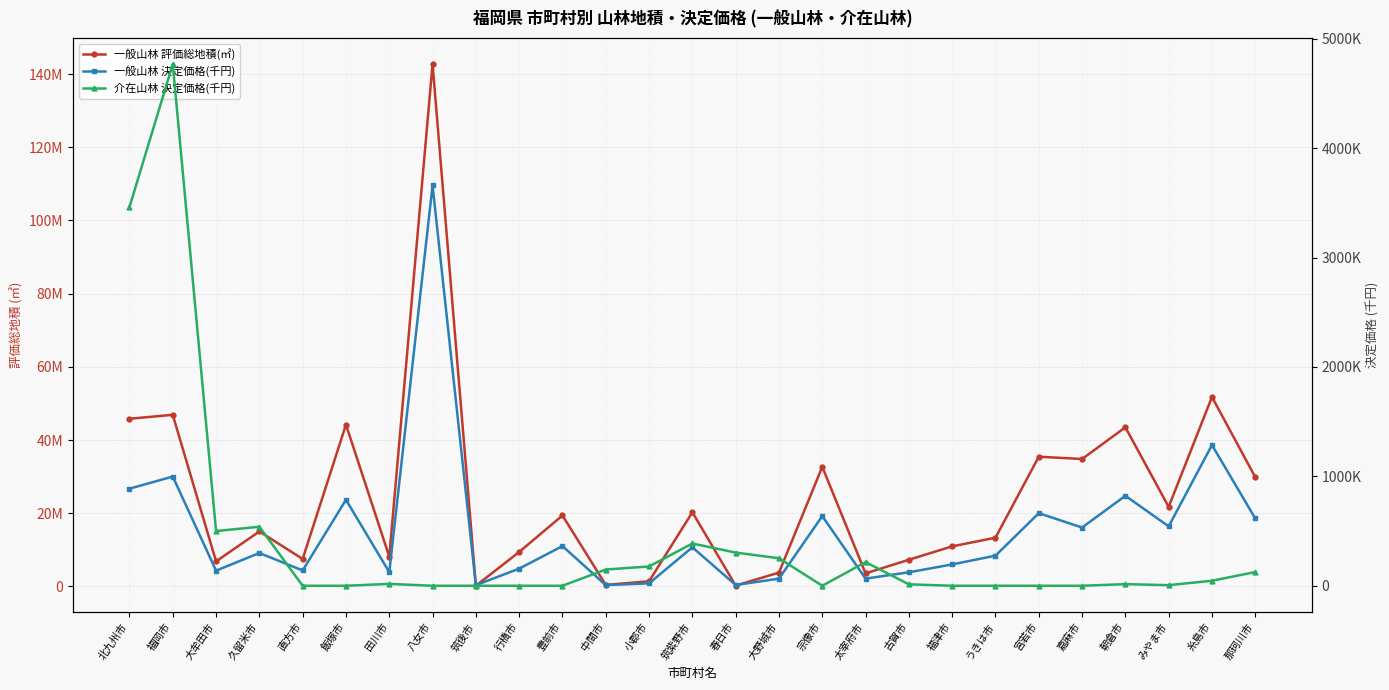

Reading left to right, transcribe all the data shown in this chart.

一般山林 評価総地積(㎡): 北九州市=45809259	福岡市=46890905	大牟田市=6839494	久留米市=15008029	直方市=7499000	飯塚市=44204413	田川市=8150109	八女市=142708298	筑後市=181205	行橋市=9405798	豊前市=19388849	中間市=414680	小郡市=1402149	筑紫野市=20264466	春日市=224352	大野城市=3774551	宗像市=32680816	太宰府市=3558203	古賀市=7287915	福津市=10947119	うきは市=13308079	宮若市=35440590	嘉麻市=34813833	朝倉市=43475806	みやま市=21741588	糸島市=51761162	那珂川市=29856683
一般山林 決定価格(千円): 北九州市=887580	福岡市=998182	大牟田市=138295	久留米市=299366	直方市=139828	飯塚市=786045	田川市=124531	八女市=3660191	筑後市=5577	行橋市=156415	豊前市=362754	中間市=5901	小郡市=21929	筑紫野市=351752	春日市=6810	大野城市=65048	宗像市=636935	太宰府市=65393	古賀市=123071	福津市=194967	うきは市=274984	宮若市=663555	嘉麻市=532476	朝倉市=822520	みやま市=542993	糸島市=1286268	那珂川市=615196
介在山林 決定価格(千円): 北九州市=3460931	福岡市=4768885	大牟田市=499962	久留米市=539443	直方市=0	飯塚市=0	田川市=17127	八女市=0	筑後市=0	行橋市=0	豊前市=0	中間市=148555	小郡市=176274	筑紫野市=386344	春日市=303269	大野城市=251701	宗像市=0	太宰府市=216196	古賀市=13193	福津市=0	うきは市=0	宮若市=0	嘉麻市=0	朝倉市=14857	みやま市=5502	糸島市=45689	那珂川市=125291